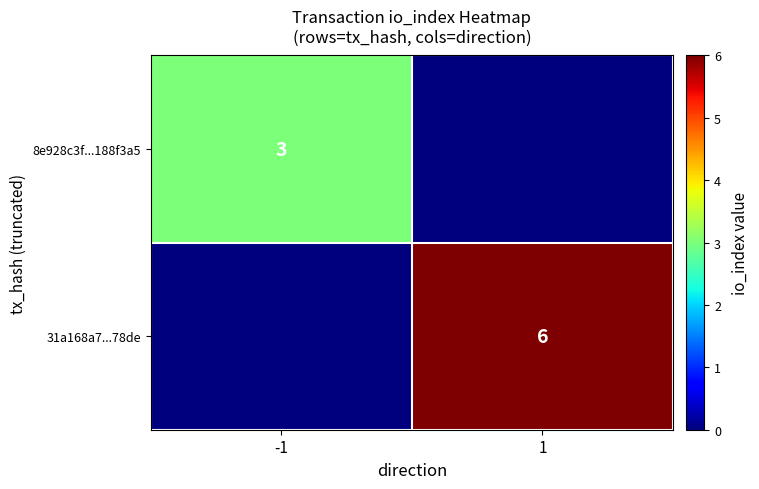

Is it true that 31a168a7...78de equals 6 at 1?

True